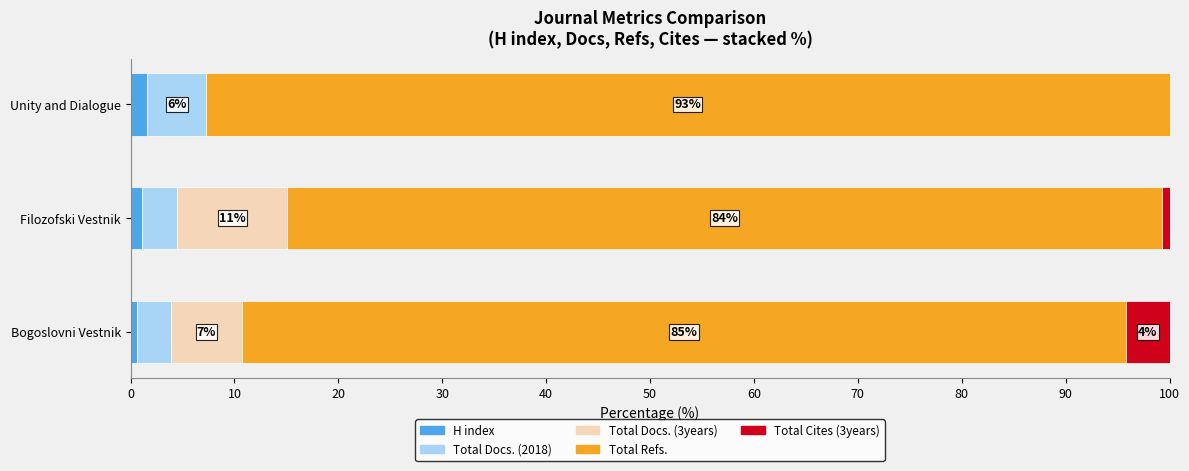

What is the sum of all H index values?

3.3